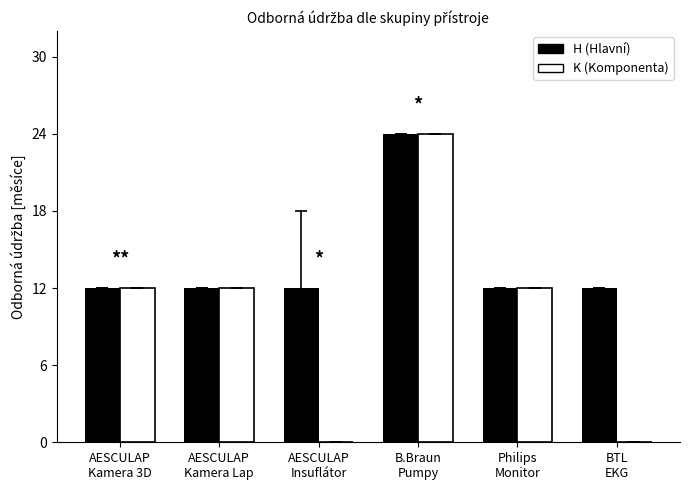

How many series are shown in this chart?

2